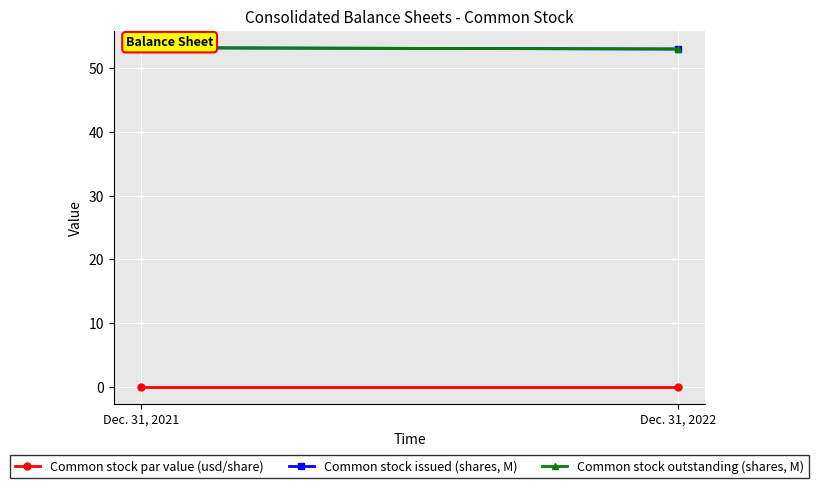

Reading left to right, list all the values displayed in this chart.

Common stock par value (usd/share): 0.0	0.0
Common stock issued (shares, M): 53.2	53.0
Common stock outstanding (shares, M): 53.2	53.0